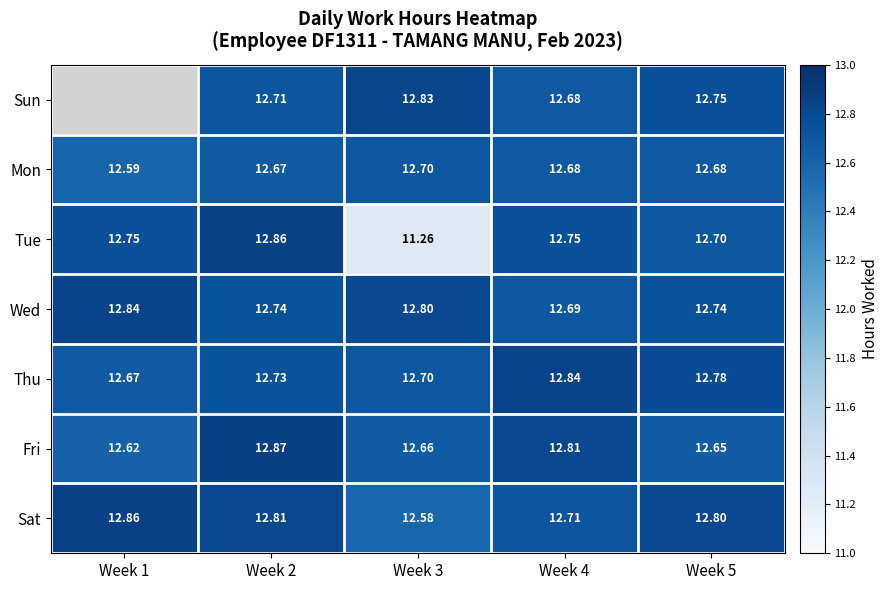

Which series changed the most between Week 3 and Week 4?

Tue